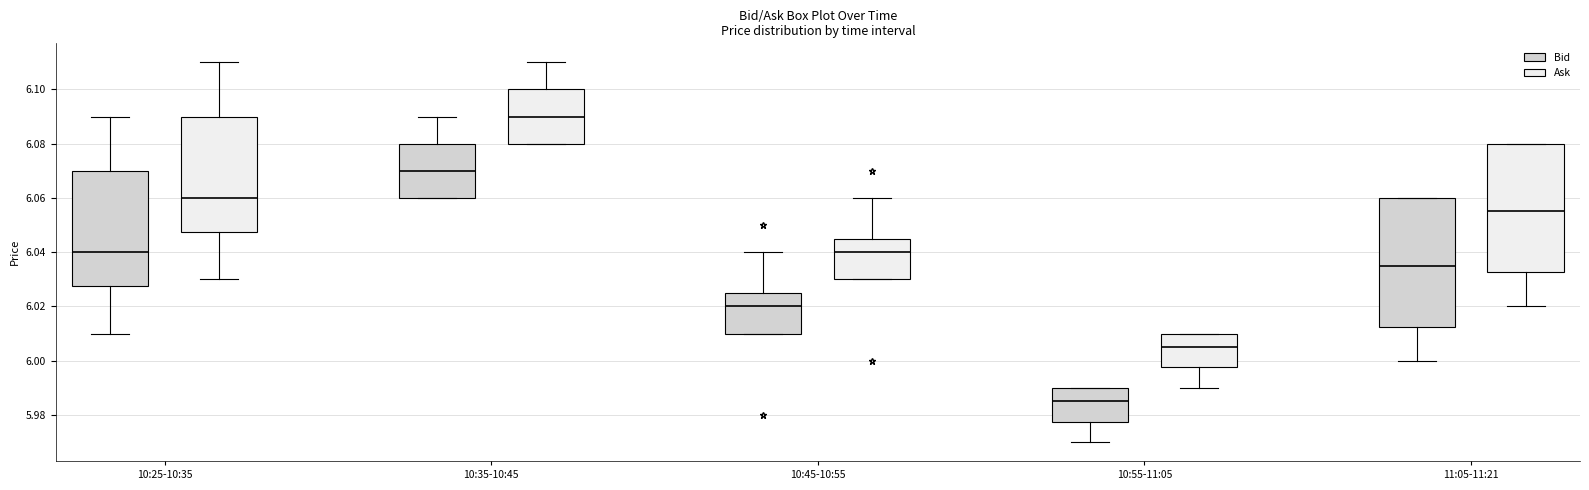

Reading left to right, transcribe this box plot: for each box, give where its median line is, the range the box spans, and where its two whiskers end, as read against the y-axis. The values are not printed on the chart, so give them approximately, as read against the axis.

10:25-10:35 (Bid): median 6.040, box 6.028 to 6.070, whiskers 6.010 to 6.090
10:25-10:35 (Ask): median 6.060, box 6.048 to 6.090, whiskers 6.030 to 6.110
10:35-10:45 (Bid): median 6.070, box 6.060 to 6.080, whiskers 6.060 to 6.090
10:35-10:45 (Ask): median 6.090, box 6.080 to 6.100, whiskers 6.080 to 6.110
10:45-10:55 (Bid): median 6.020, box 6.010 to 6.026, whiskers 6.010 to 6.040
10:45-10:55 (Ask): median 6.040, box 6.030 to 6.046, whiskers 6.030 to 6.060
10:55-11:05 (Bid): median 5.986, box 5.978 to 5.990, whiskers 5.970 to 5.990
10:55-11:05 (Ask): median 6.006, box 5.998 to 6.010, whiskers 5.990 to 6.010
11:05-11:21 (Bid): median 6.036, box 6.012 to 6.060, whiskers 6.000 to 6.060
11:05-11:21 (Ask): median 6.056, box 6.032 to 6.080, whiskers 6.020 to 6.080